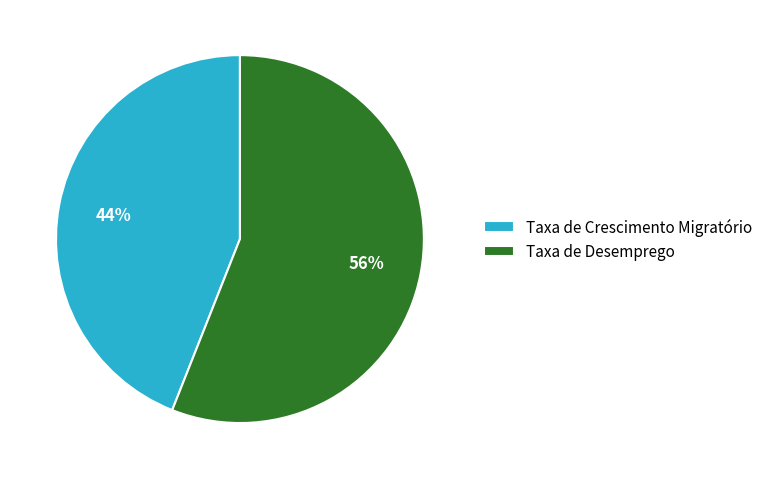

Which has a higher value, Taxa de Crescimento Migratório or Taxa de Desemprego?

Taxa de Desemprego